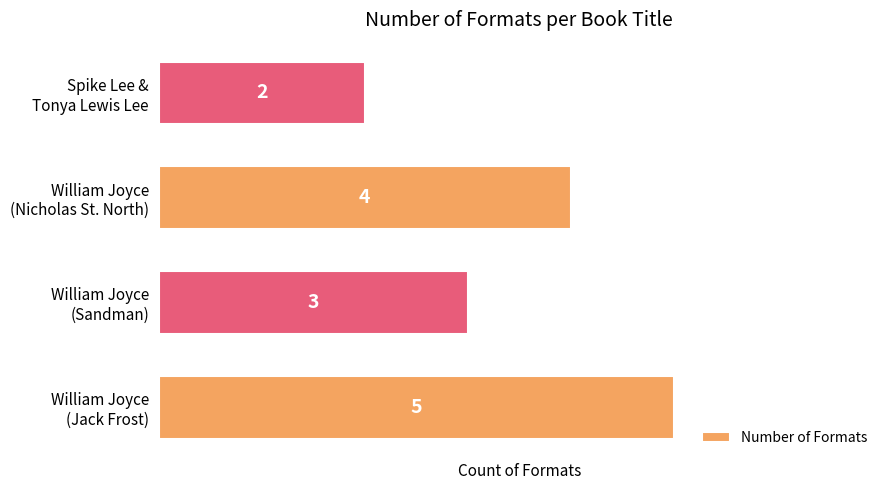

What is the difference between the maximum and minimum values?

3